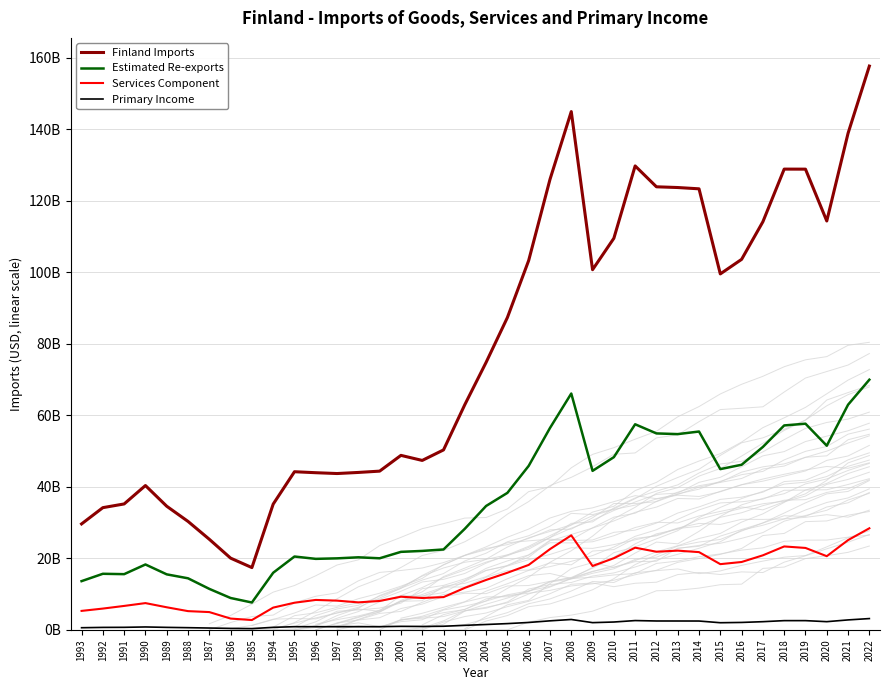

Reading left to right, what are all the values shown in this chart?

Finland Imports: 1993=29626245471.9	1992=34175554990.9	1991=35211837069.8	1990=40360866179.8	1989=34570804230.2	1988=30325785224.8	1987=25330681397.4	1986=20056052766.4	1985=17414908202.6	1994=35164292196.6	1995=44221845738.3	1996=43946223103.2	1997=43717093615.4	1998=44022990709.7	1999=44387318677.7	2000=48795803071.6	2001=47381406330.7	2002=50323338344.6	2003=62977304772.1	2004=74808385228.6	2005=87350980603.6	2006=103308096735.2	2007=125974217998.8	2008=144943860897.3	2009=100725353880.9	2010=109507196613.9	2011=129749094228.6	2012=123909405189.7	2013=123705725069.6	2014=123343719465.4	2015=99546368237.4	2016=103615365075.5	2017=114139821817.8	2018=128857003527.2	2019=128844516575.9	2020=114348685446.2	2021=138881944842.6	2022=157671223035.5
Estimated Re-exports: 1993=13620903763.6	1992=15679334446.8	1991=15574721180.3	1990=18283744168.9	1989=15518985671.3	1988=14416600064.2	1987=11459336894.1	1986=8907288068.4	1985=7645679590.5	1994=15968787007.3	1995=20507784541.1	1996=19852603377.2	1997=19996002477.1	1998=20286057353.2	1999=20014629624.7	2000=21811745495.5	2001=22074963604.5	2002=22480514423.1	2003=28263672848.6	2004=34644455979.6	2005=38308416318.8	2006=45859589350.0	2007=56456325879.3	2008=66089917222.6	2009=44466468657.9	2010=48297209343.5	2011=57492460074.8	2012=54936319156.6	2013=54742769827.7	2014=55464236413.1	2015=44957380121.3	2016=46170288226.1	2017=51159494585.9	2018=57169050257.5	2019=57652773386.8	2020=51501946834.0	2021=62961418793.5	2022=69958743090.1
Services Component: 1993=5300034951.5	1992=5948602774.8	1991=6690952494.2	1990=7480509227.6	1989=6311853295.9	1988=5235906986.2	1987=4969861753.6	1986=3155190175.2	1985=2744151075.1	1994=6221202735.9	1995=7584369790.2	1996=8366735856.1	1997=8167066172.9	1998=7683120979.4	1999=8078271591.0	2000=9265575068.0	2001=8912852117.6	2002=9158999348.5	2003=11739638826.1	2004=13954694251.0	2005=15966529331.5	2006=18160443821.8	2007=22576939476.2	2008=26427720696.8	2009=17861132894.4	2010=20041937908.3	2011=22975175723.2	2012=21850638291.3	2013=22151121124.0	2014=21738601441.2	2015=18375616545.7	2016=18976971409.4	2017=20845937614.3	2018=23324038557.9	2019=22908337006.7	2020=20601023747.0	2021=25096024144.1	2022=28405851647.2
Primary Income: 1993=592524909.4	1992=683511099.8	1991=704236741.4	1990=807217323.6	1989=691416084.6	1988=606515704.5	1987=506613627.9	1986=401121055.3	1985=348298164.1	1994=703285843.9	1995=884436914.8	1996=878924462.1	1997=874341872.3	1998=880459814.2	1999=887746373.6	2000=975916061.4	2001=947628126.6	2002=1006466766.9	2003=1259546095.4	2004=1496167704.6	2005=1747019612.1	2006=2066161934.7	2007=2519484360.0	2008=2898877217.9	2009=2014507077.6	2010=2190143932.3	2011=2594981884.6	2012=2478188103.8	2013=2474114501.4	2014=2466874389.3	2015=1990927364.7	2016=2072307301.5	2017=2282796436.4	2018=2577140070.5	2019=2576890331.5	2020=2286973708.9	2021=2777638896.9	2022=3153424460.7